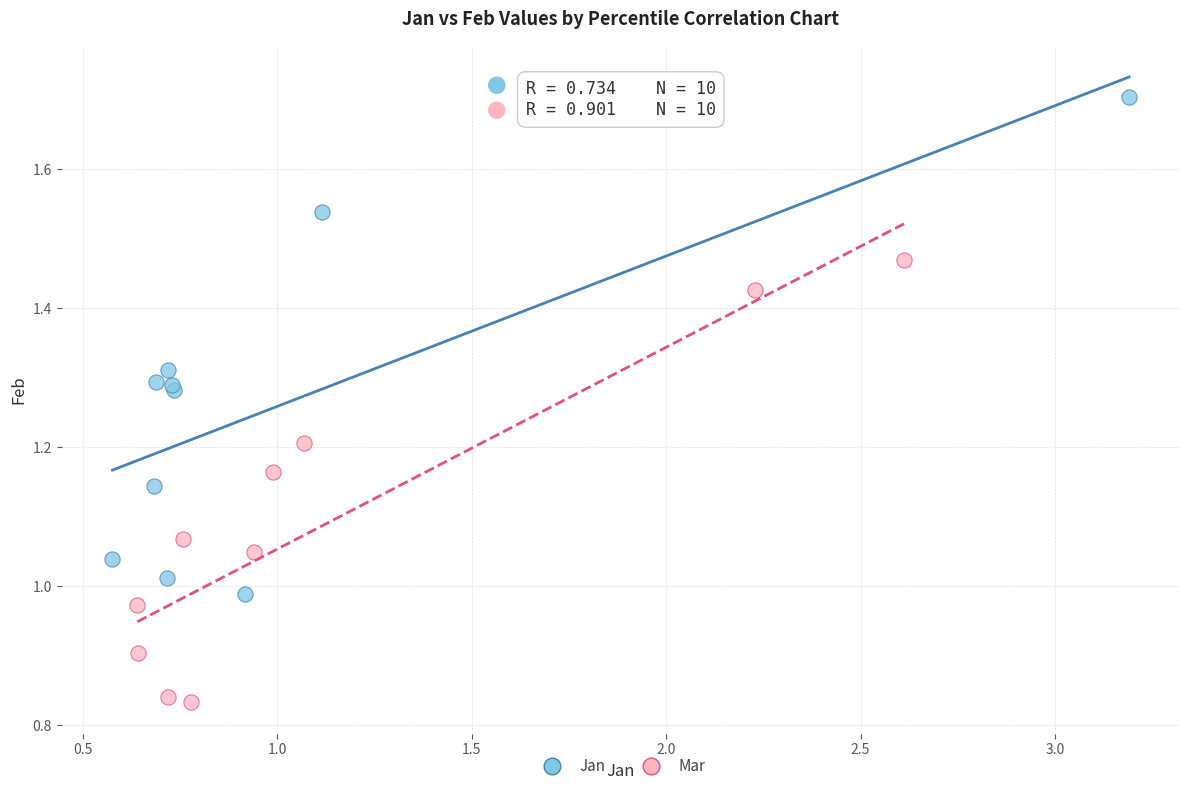

Which series contains the lowest Y value?

Mar